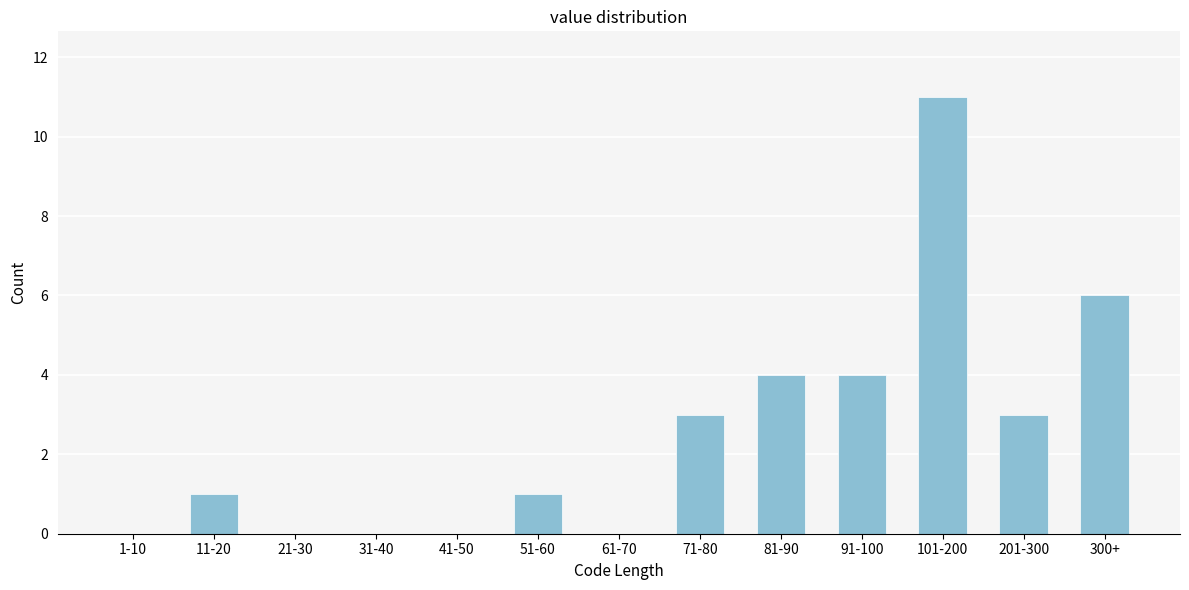

Reading left to right, transcribe all the data shown in this chart.

1-10=0	11-20=1	21-30=0	31-40=0	41-50=0	51-60=1	61-70=0	71-80=3	81-90=4	91-100=4	101-200=11	201-300=3	300+=6